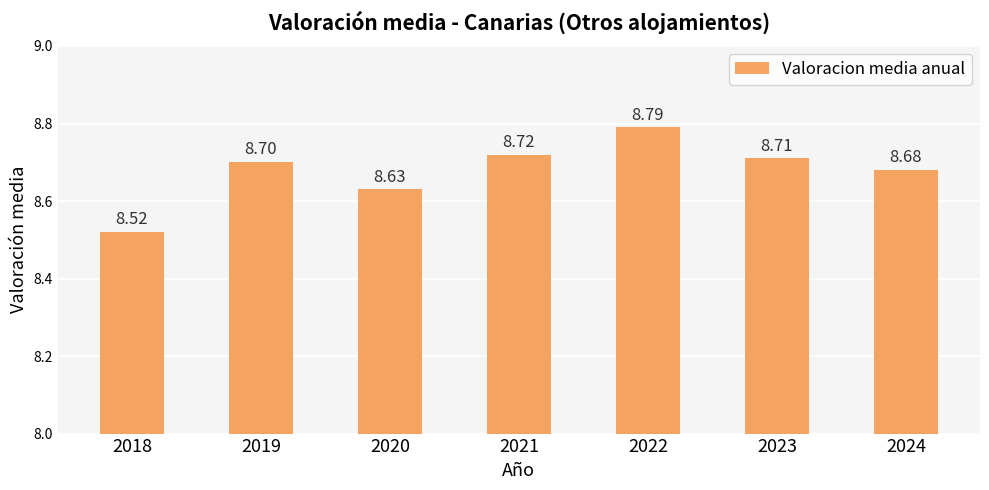

The chart shows a value of 11.9 at 2020. True or false?

False